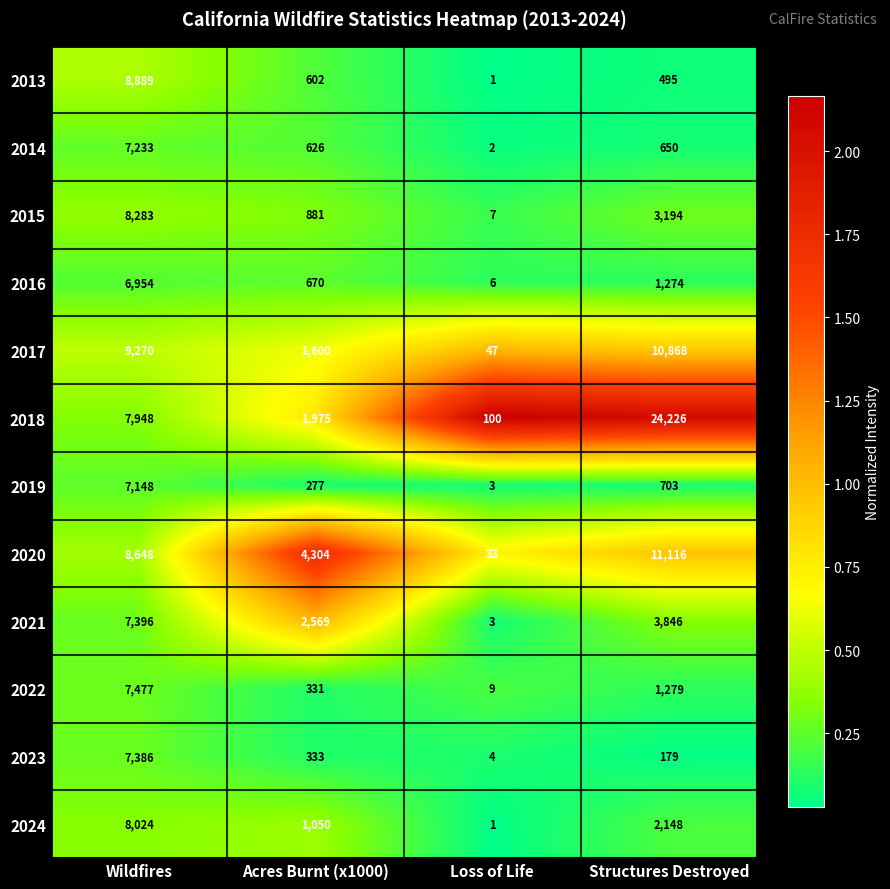

At Wildfires, list the series in order from largest to smallest.

2017, 2013, 2020, 2015, 2024, 2018, 2022, 2021, 2023, 2014, 2019, 2016